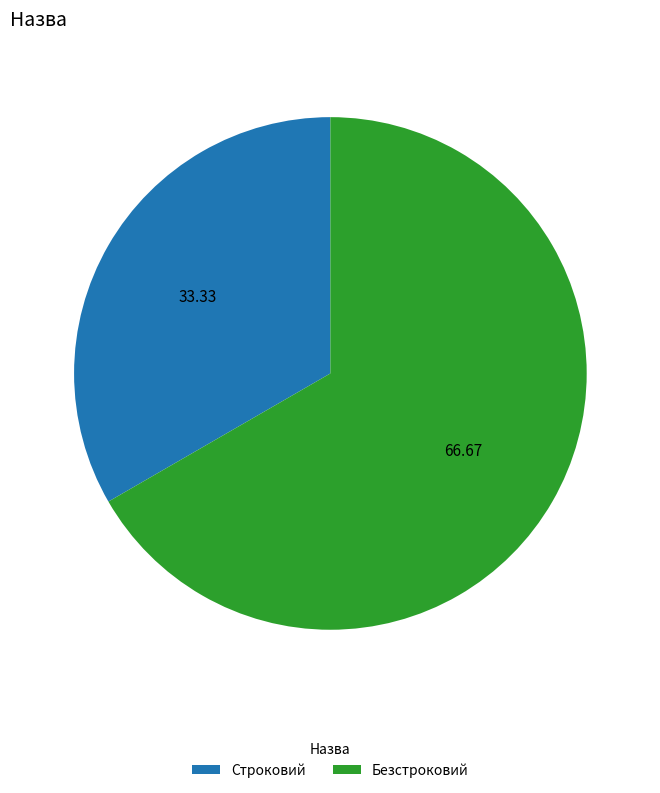

Rank the categories by value from lowest to highest.

Строковий, Безстроковий